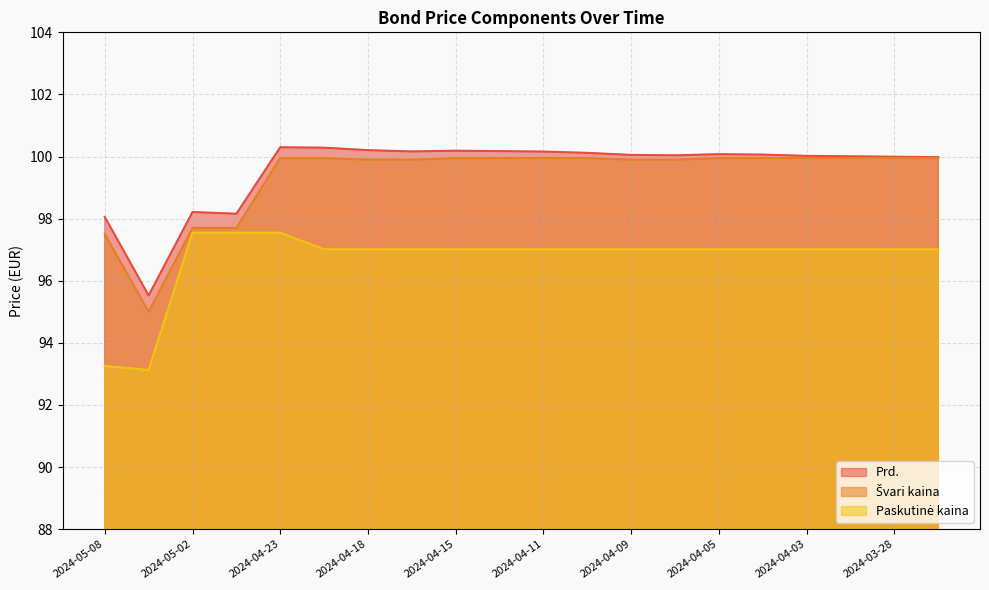

What is the difference between the Prd. values at 2024-04-17 and 2024-05-02?

2.0